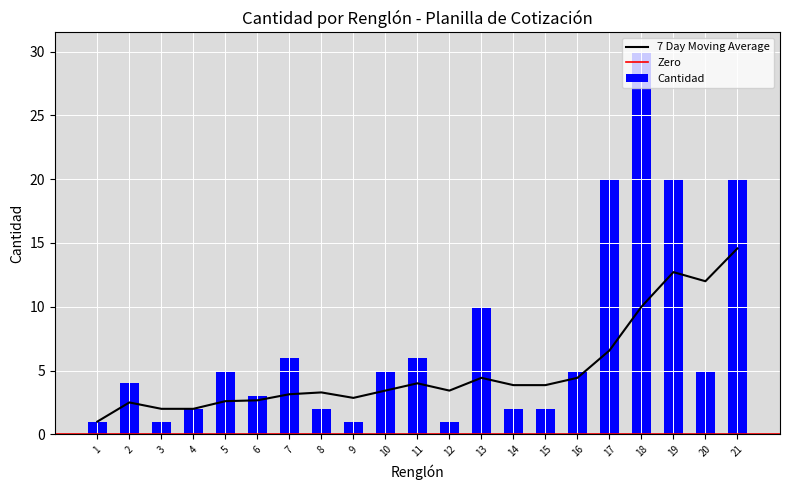

Reading left to right, extract all data points from this chart.

1	4	1	2	5	3	6	2	1	5	6	1	10	2	2	5	20	30	20	5	20